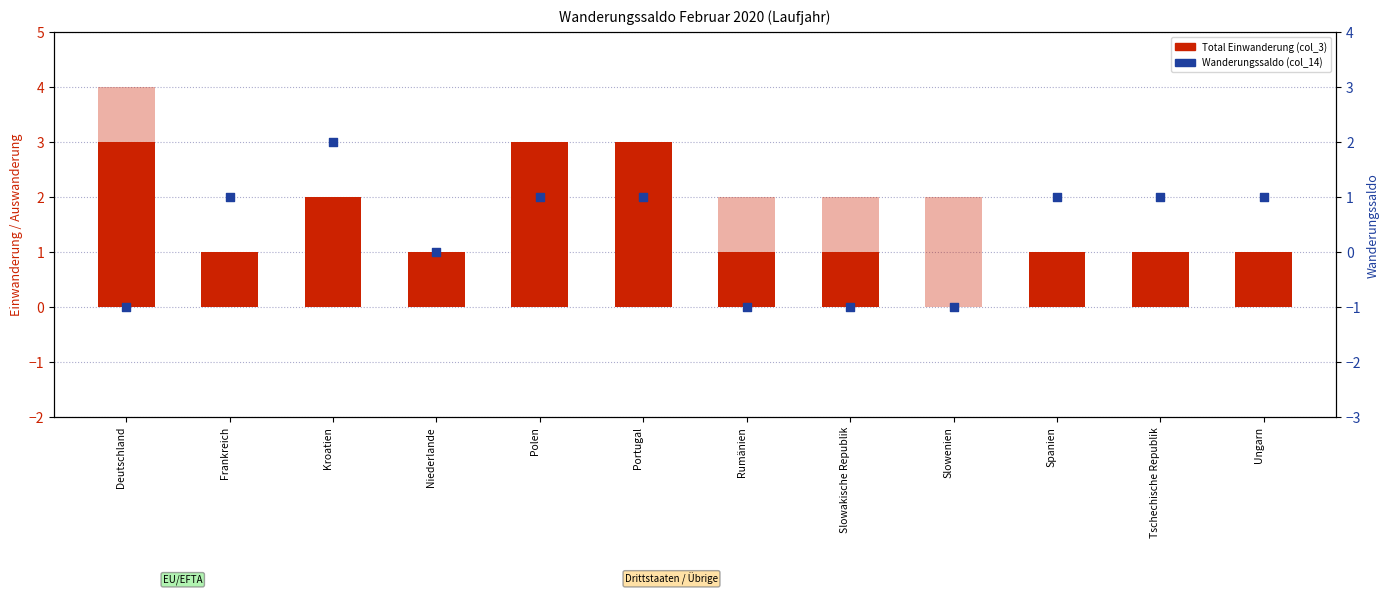

At how many categories does at least one series exceed 0?

11